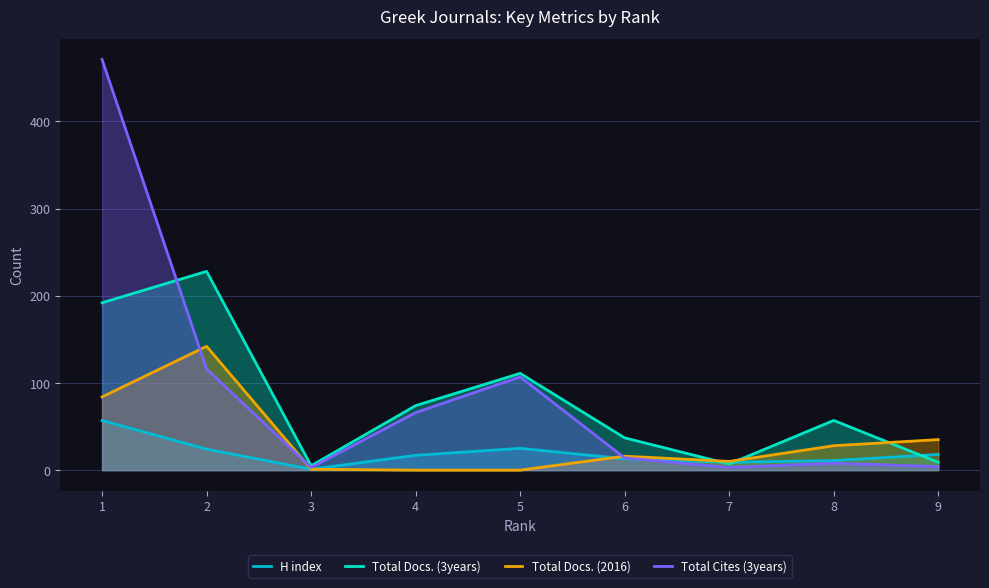

True or false: Total Docs. (2016) and Total Cites (3years) intersect in this chart.

True